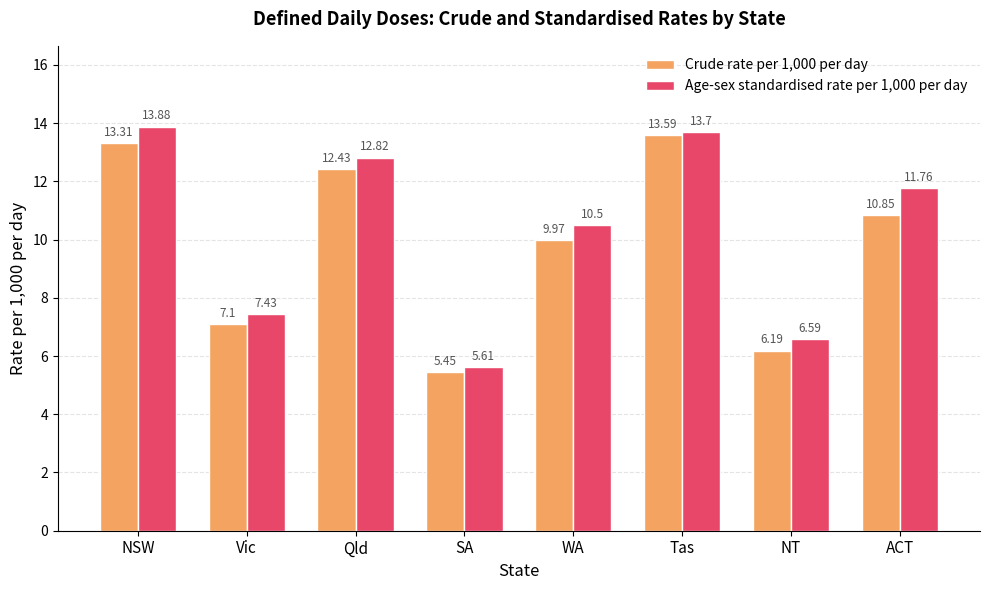

Rank the series by their maximum value, from lowest to highest.

Crude rate per 1,000 per day, Age-sex standardised rate per 1,000 per day